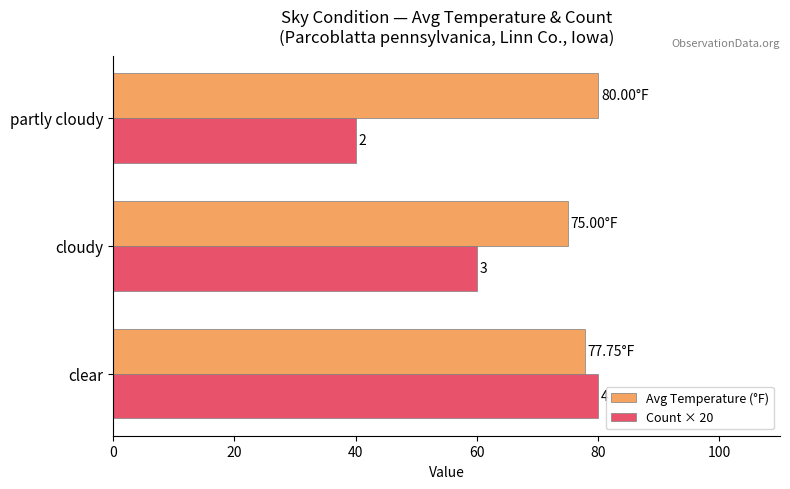

What is the average value of the Avg Temperature (°F) series?

77.6